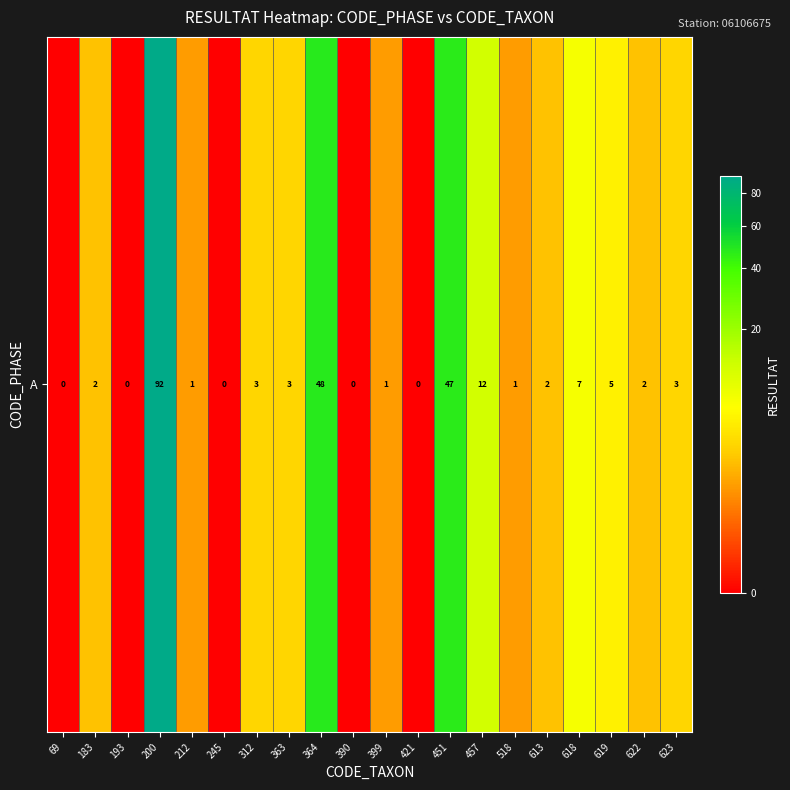

The chart shows a value of 3 at 622. True or false?

False